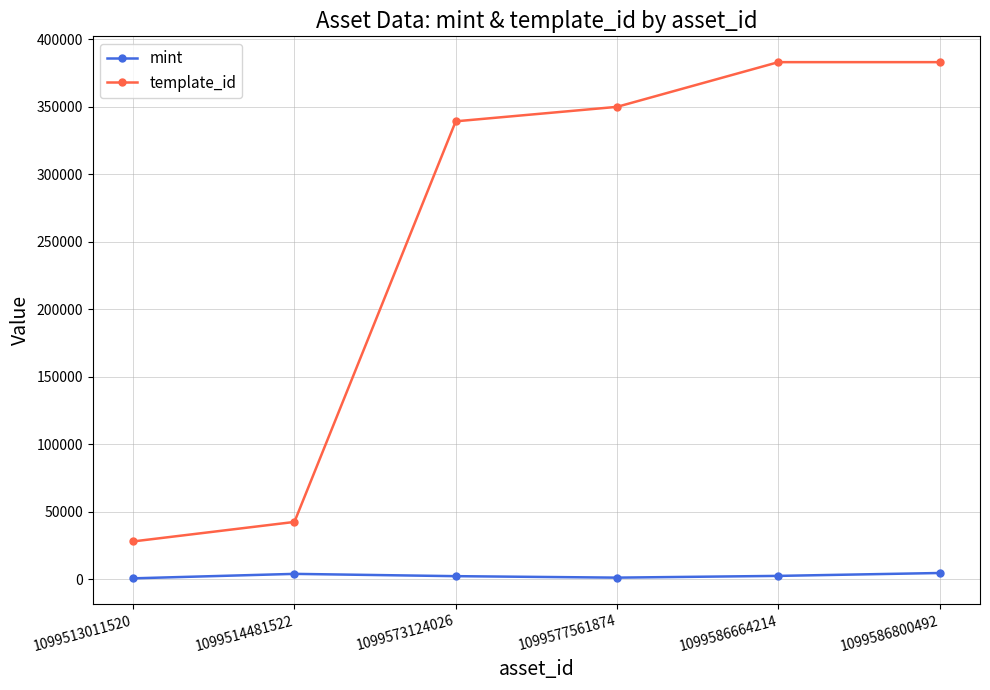

Which series has the largest total across all categories?

template_id